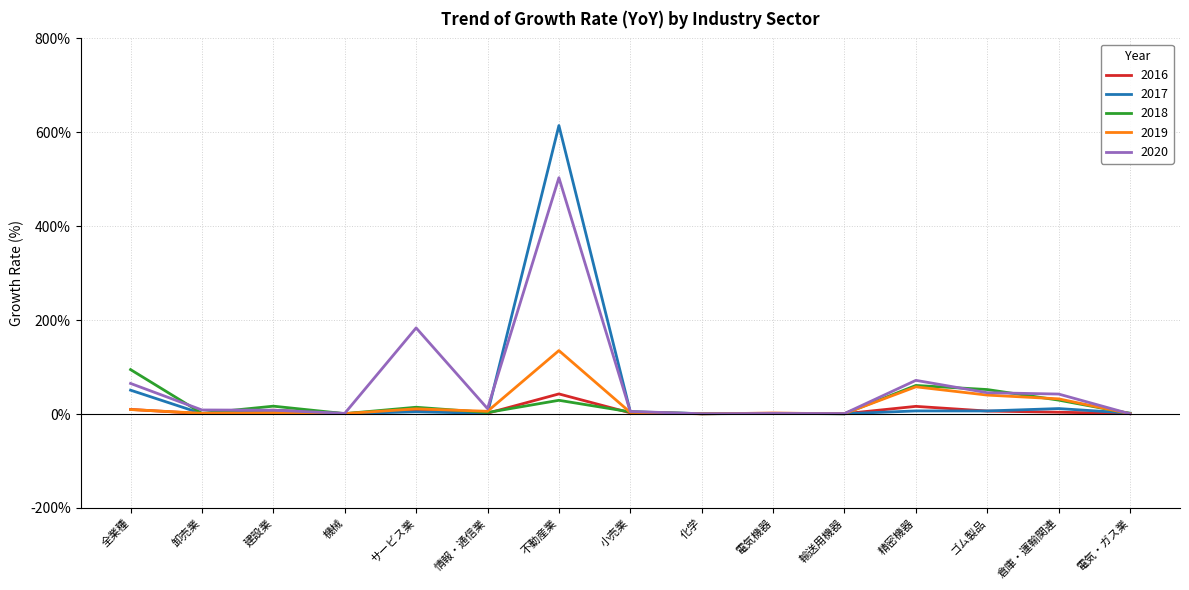

Which series has the largest total across all categories?

2020